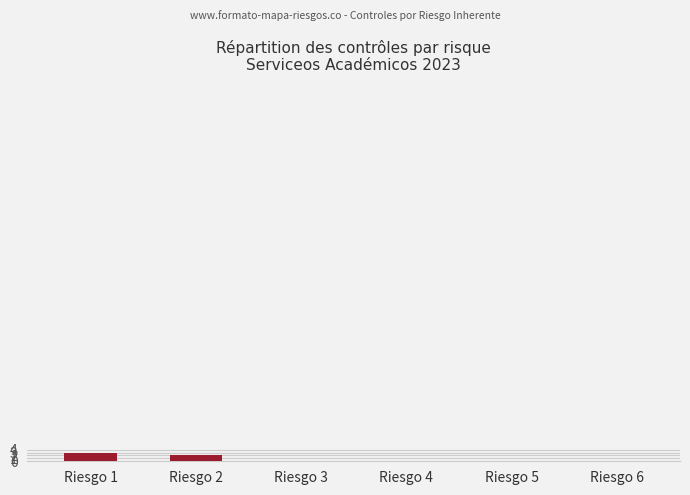

The value at Riesgo 6 is 0. True or false?

True